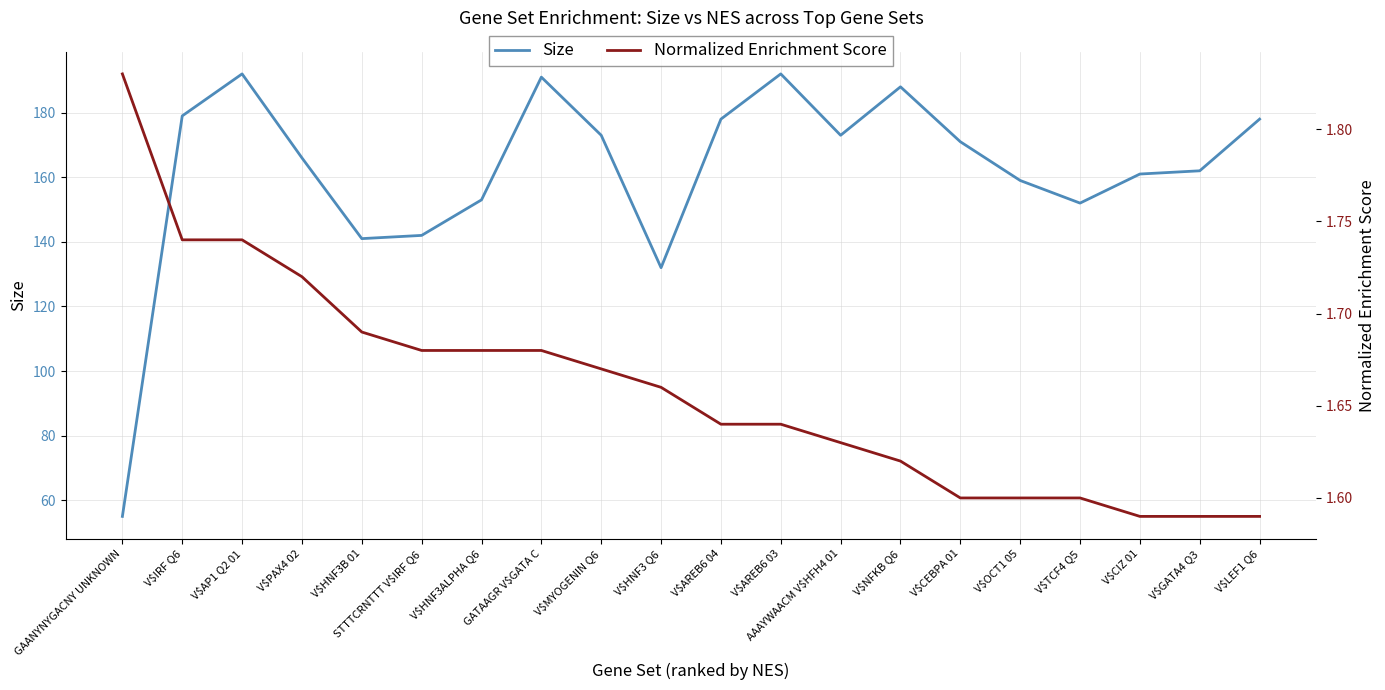

Reading right to left, extract all data points from this chart.

Size: V$LEF1 Q6=178.0	V$GATA4 Q3=162.0	V$CIZ 01=161.0	V$TCF4 Q5=152.0	V$OCT1 05=159.0	V$CEBPA 01=171.0	V$NFKB Q6=188.0	AAAYWAACM V$HFH4 01=173.0	V$AREB6 03=192.0	V$AREB6 04=178.0	V$HNF3 Q6=132.0	V$MYOGENIN Q6=173.0	GATAAGR V$GATA C=191.0	V$HNF3ALPHA Q6=153.0	STTTCRNTTT V$IRF Q6=142.0	V$HNF3B 01=141.0	V$PAX4 02=166.0	V$AP1 Q2 01=192.0	V$IRF Q6=179.0	GAANYNYGACNY UNKNOWN=55.0
Normalized Enrichment Score: V$LEF1 Q6=1.6	V$GATA4 Q3=1.6	V$CIZ 01=1.6	V$TCF4 Q5=1.6	V$OCT1 05=1.6	V$CEBPA 01=1.6	V$NFKB Q6=1.6	AAAYWAACM V$HFH4 01=1.6	V$AREB6 03=1.6	V$AREB6 04=1.6	V$HNF3 Q6=1.7	V$MYOGENIN Q6=1.7	GATAAGR V$GATA C=1.7	V$HNF3ALPHA Q6=1.7	STTTCRNTTT V$IRF Q6=1.7	V$HNF3B 01=1.7	V$PAX4 02=1.7	V$AP1 Q2 01=1.7	V$IRF Q6=1.7	GAANYNYGACNY UNKNOWN=1.8